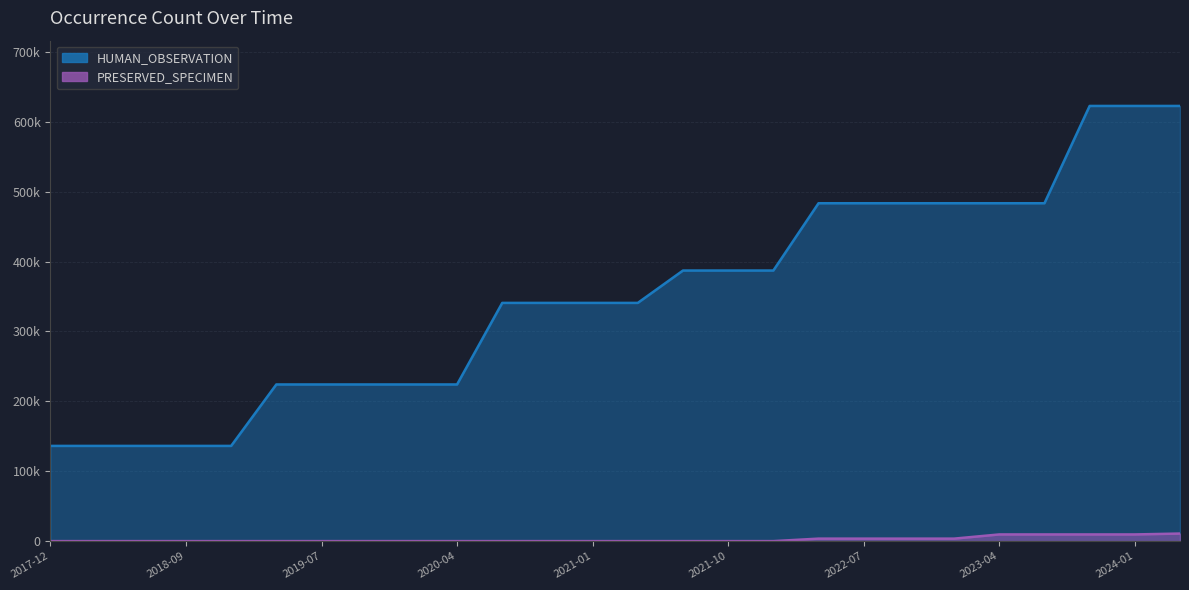

What is the average value of the PRESERVED_SPECIMEN series?

2438